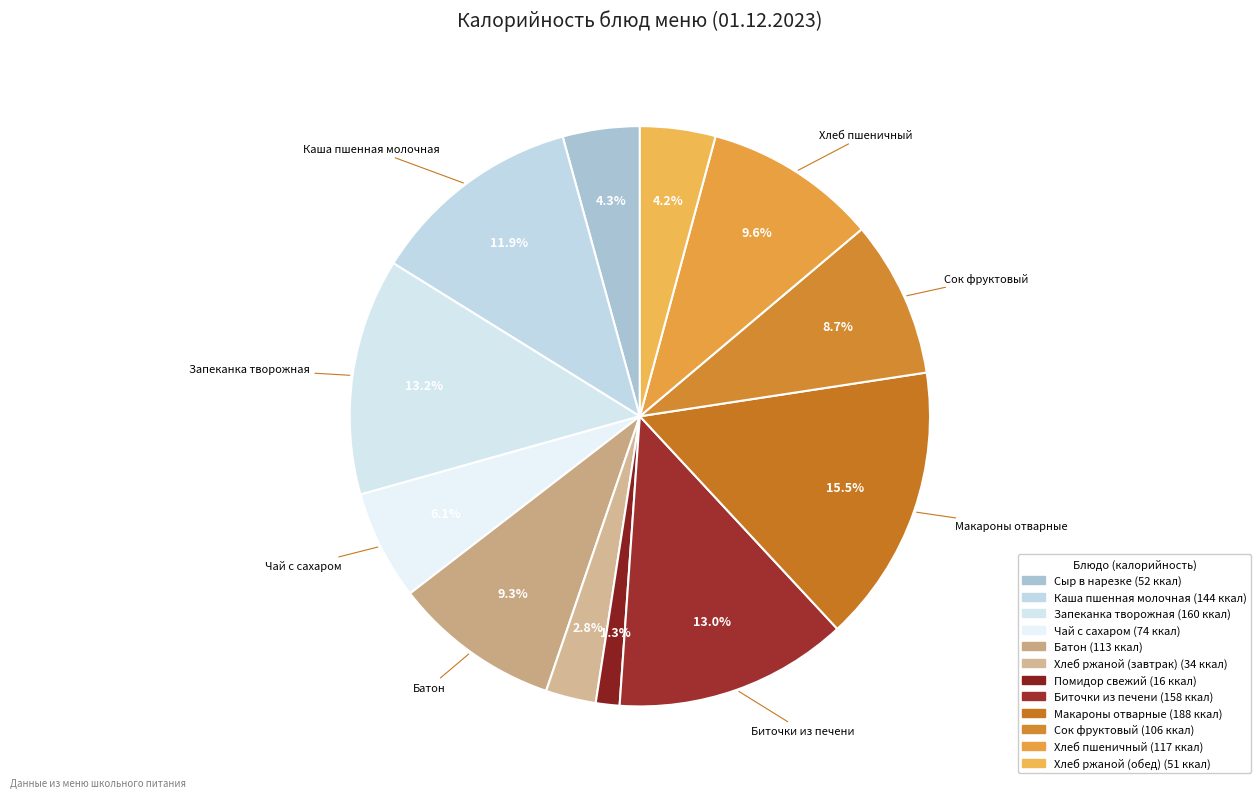

What is the change in value from Макароны отварные to Хлеб пшеничный?

-71